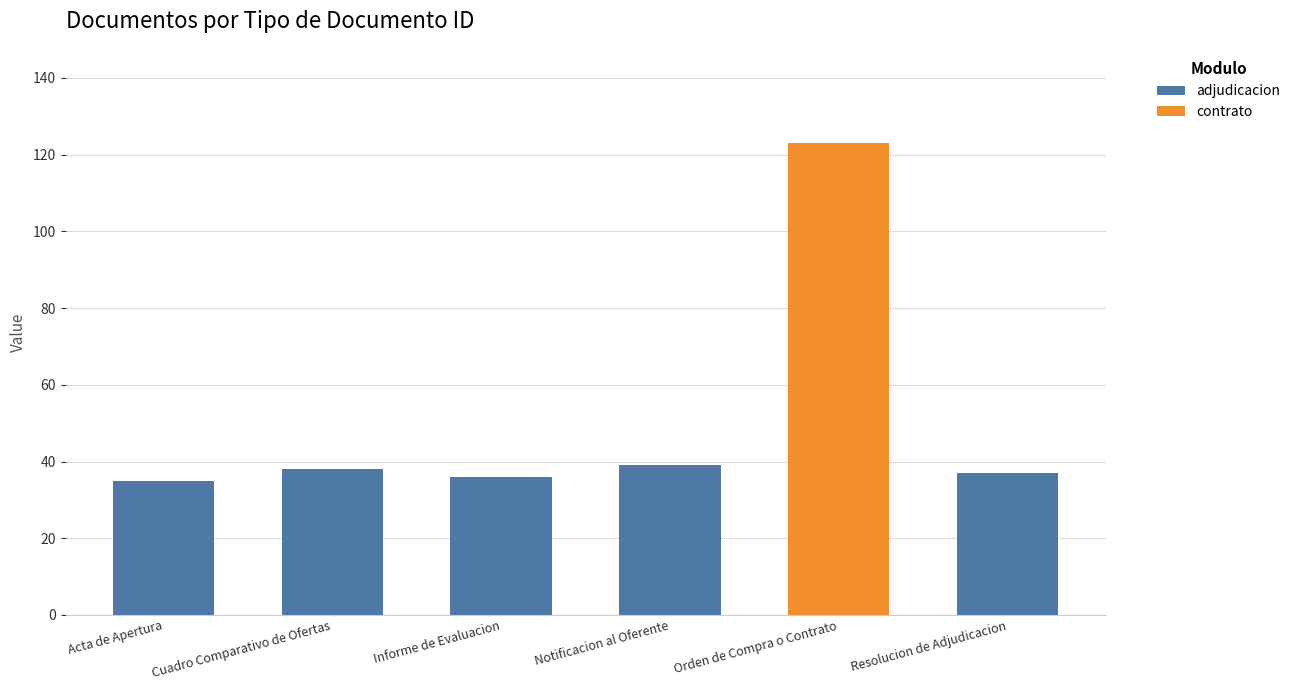

Reading left to right, list the values for the adjudicacion series.

Acta de Apertura=35	Cuadro Comparativo de Ofertas=38	Informe de Evaluacion=36	Notificacion al Oferente=39	Orden de Compra o Contrato=0	Resolucion de Adjudicacion=37